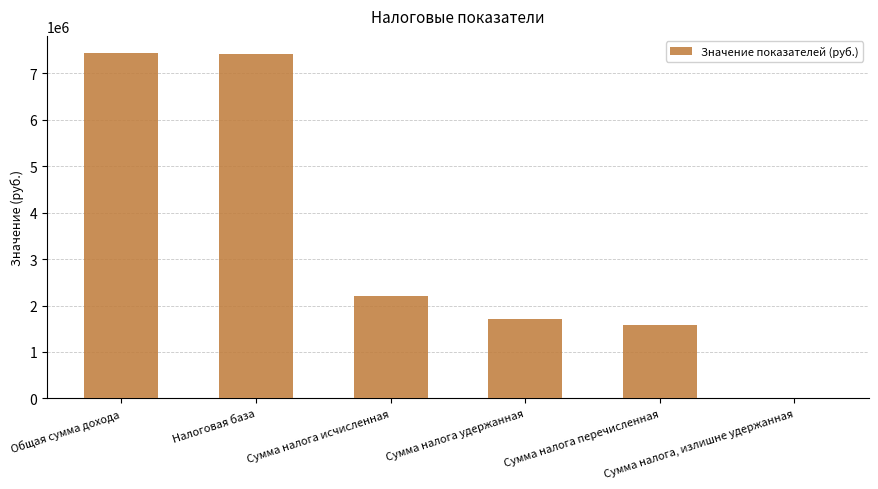

Are the bars horizontal?

No